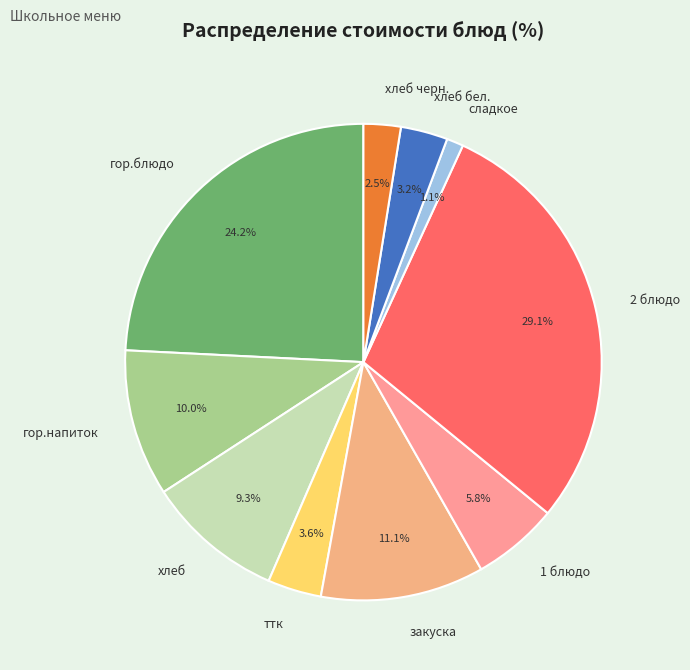

How much of the chart is everything except ттк?

96.4%